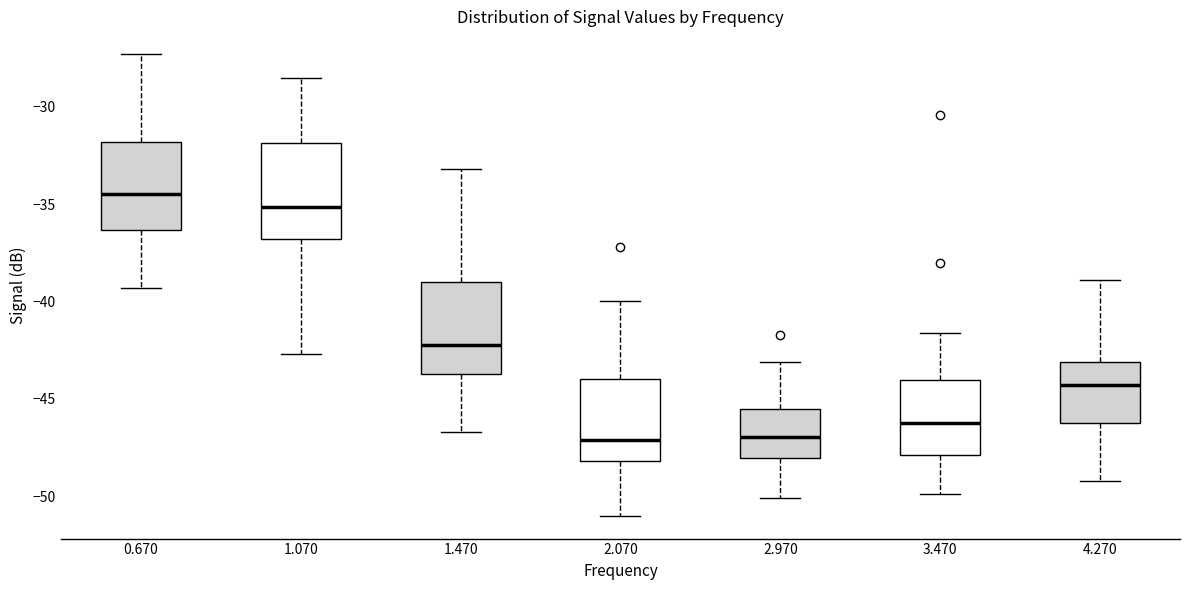

Reading left to right, transcribe this box plot: for each box, give where its median line is, the range the box spans, and where its two whiskers end, as read against the y-axis. The values are not printed on the chart, so give them approximately, as read against the axis.

0.670: median -34.5, box -36.5 to -32.0, whiskers -39.5 to -27.5
1.070: median -35.0, box -37.0 to -32.0, whiskers -42.5 to -28.5
1.470: median -42.0, box -43.5 to -39.0, whiskers -46.5 to -33.0
2.070: median -47.0, box -48.0 to -44.0, whiskers -51.0 to -40.0
2.970: median -47.0, box -48.0 to -45.5, whiskers -50.0 to -43.0
3.470: median -46.0, box -48.0 to -44.0, whiskers -50.0 to -41.5
4.270: median -44.5, box -46.0 to -43.0, whiskers -49.0 to -39.0